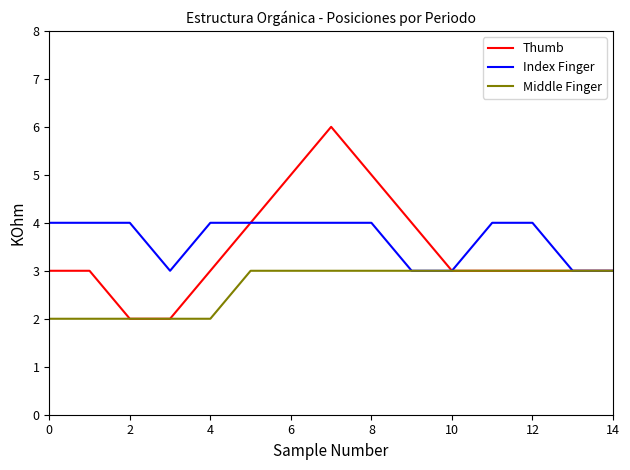

Which series has the largest range (max minus min)?

Thumb